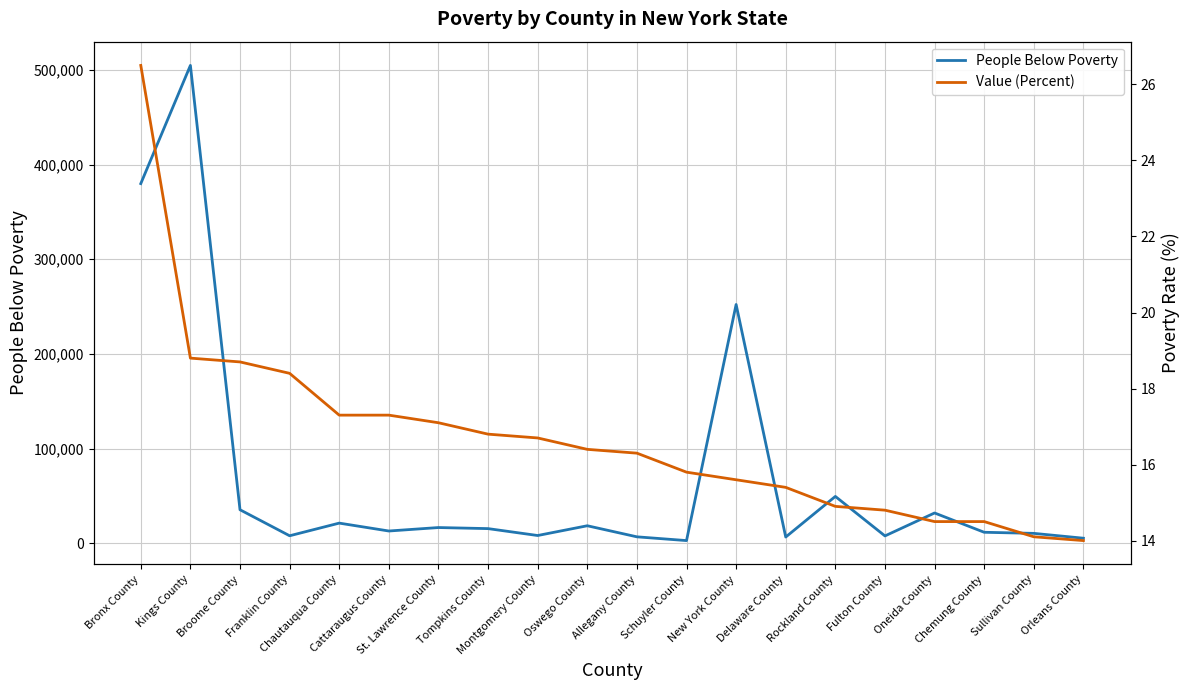

How many lines are shown in the chart?

2